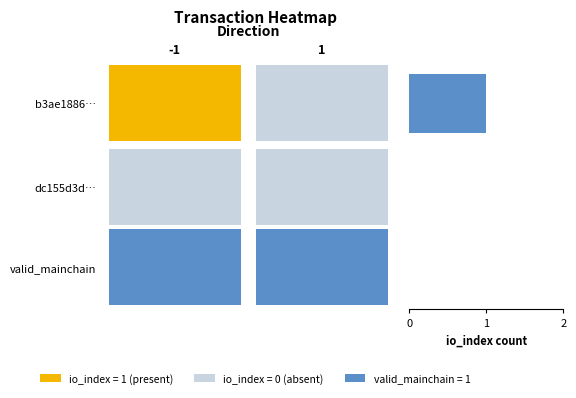

What is the greatest value displayed?

1